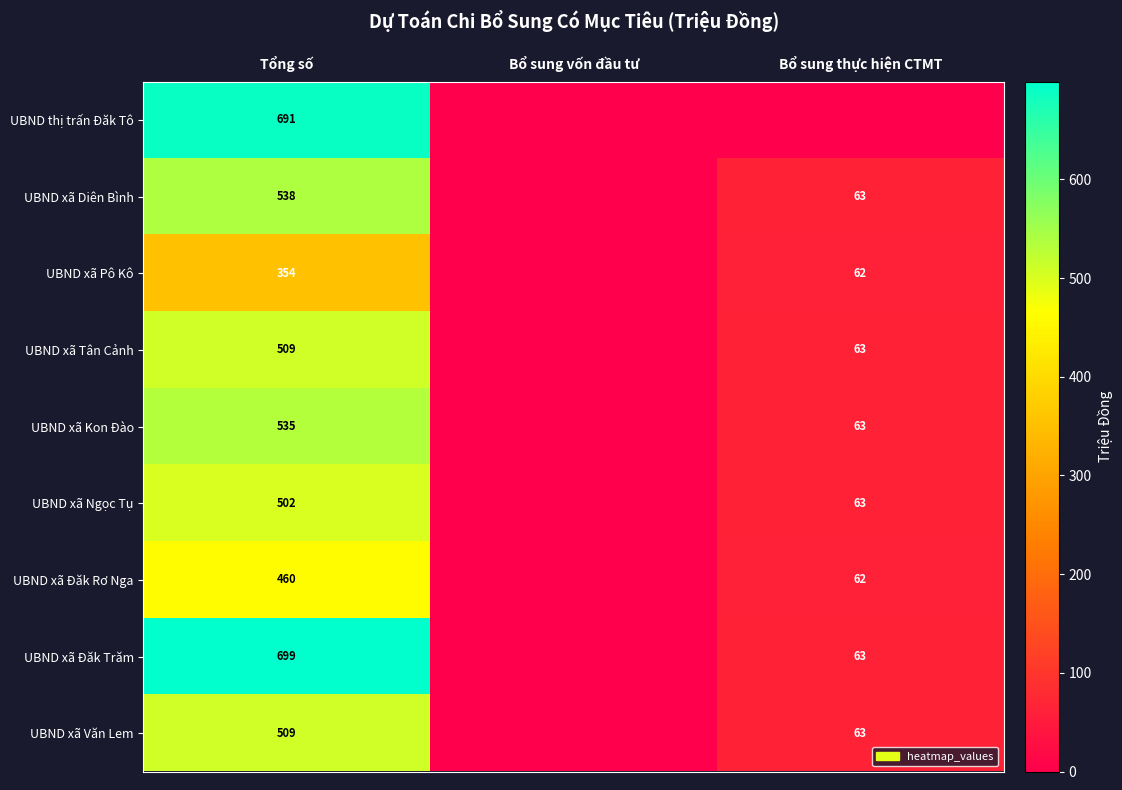

The UBND xã Ngọc Tụ series shows 733 at Tổng số. True or false?

False